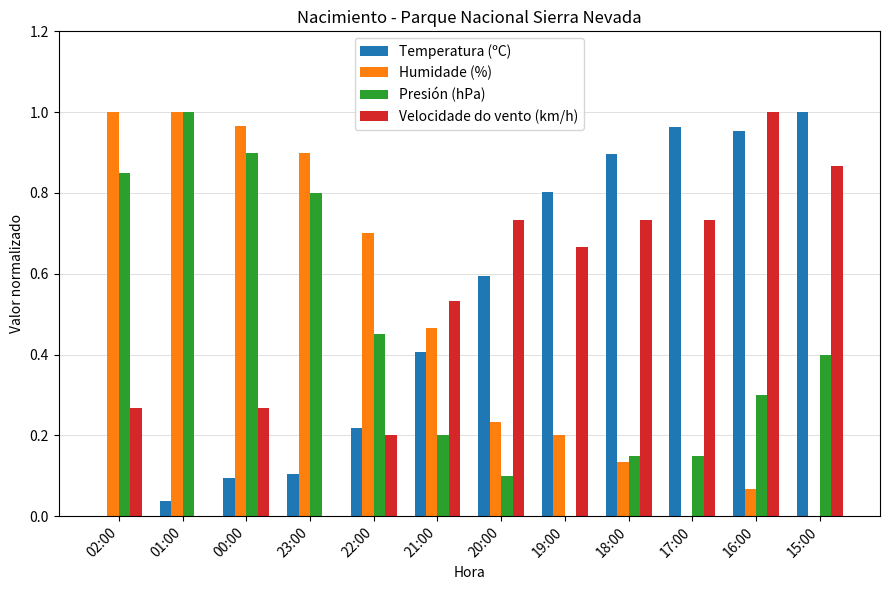

At which label does Temperatura (ºC) reach its peak?

15:00